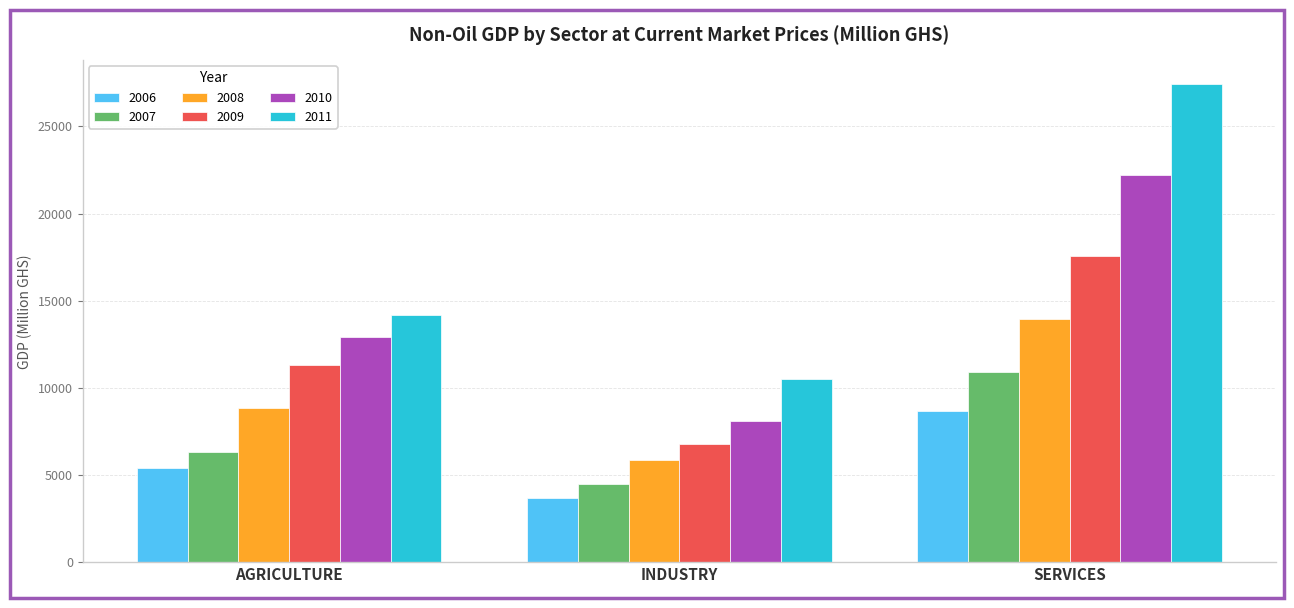

Is the value of 2007 at INDUSTRY greater than the value of 2006 at AGRICULTURE?

No